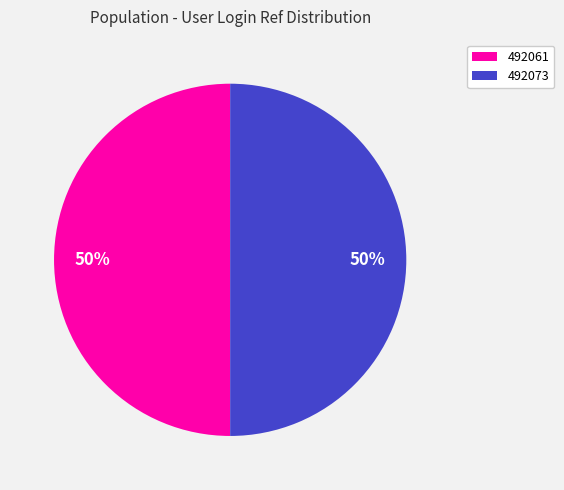

What is the ratio of the value at 492073 to the value at 492061?

1.0